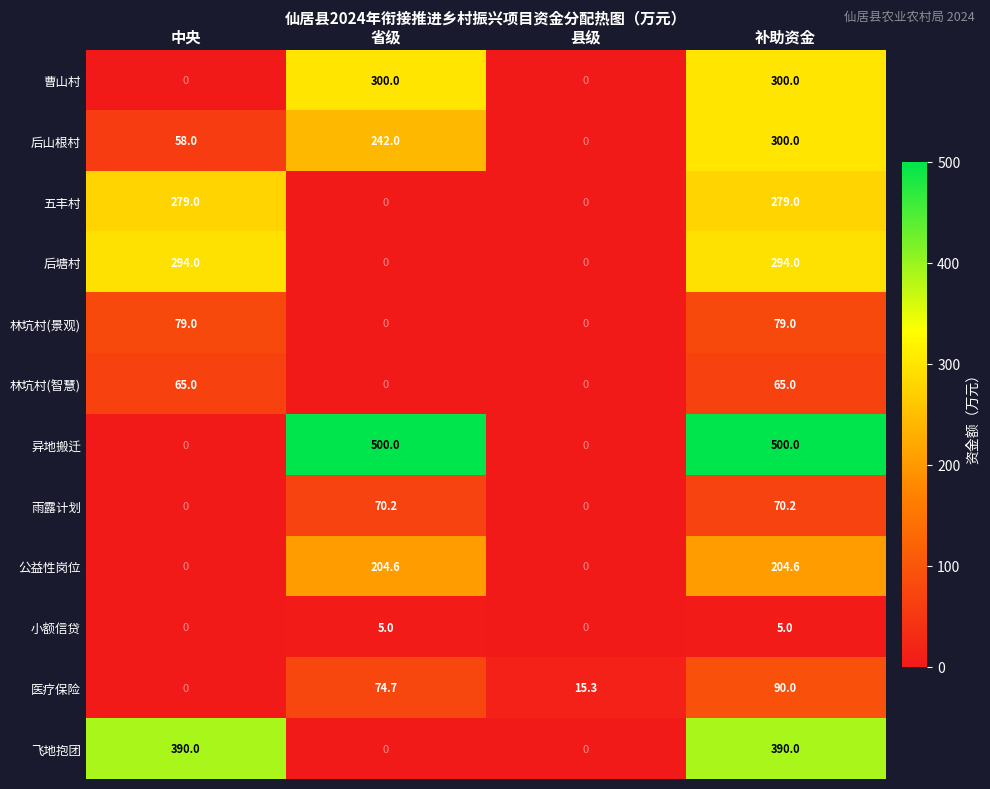

Which series has the widest spread of values?

异地搬迁